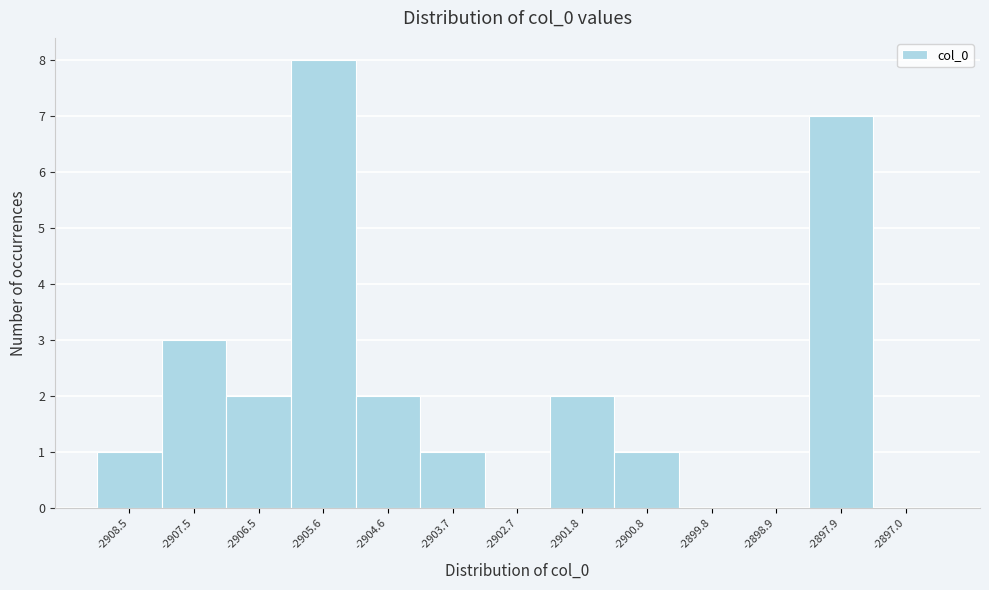

Reading left to right, what are all the values shown in this chart?

-2908.5=1	-2907.5=3	-2906.5=2	-2905.6=8	-2904.6=2	-2903.7=1	-2902.7=0	-2901.8=2	-2900.8=1	-2899.8=0	-2898.9=0	-2897.9=7	-2897.0=0